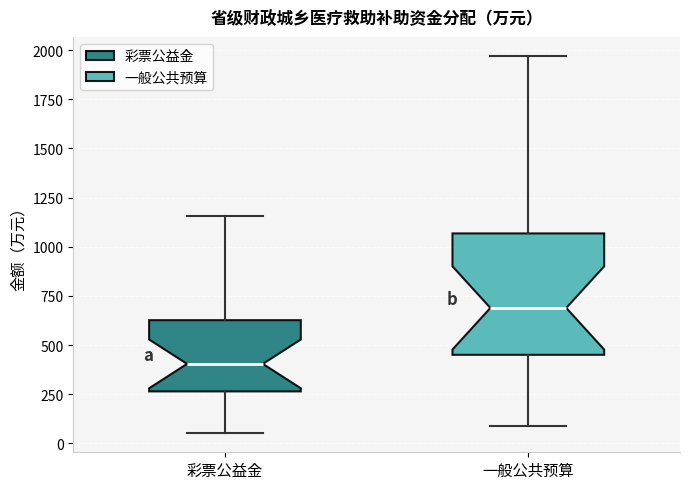

Reading left to right, transcribe this box plot: for each box, give where its median line is, the range the box spans, and where its two whiskers end, as read against the y-axis. The values are not printed on the chart, so give them approximately, as read against the axis.

彩票公益金: median 400, box 250 to 650, whiskers 50 to 1150
一般公共预算: median 700, box 450 to 1050, whiskers 100 to 1950